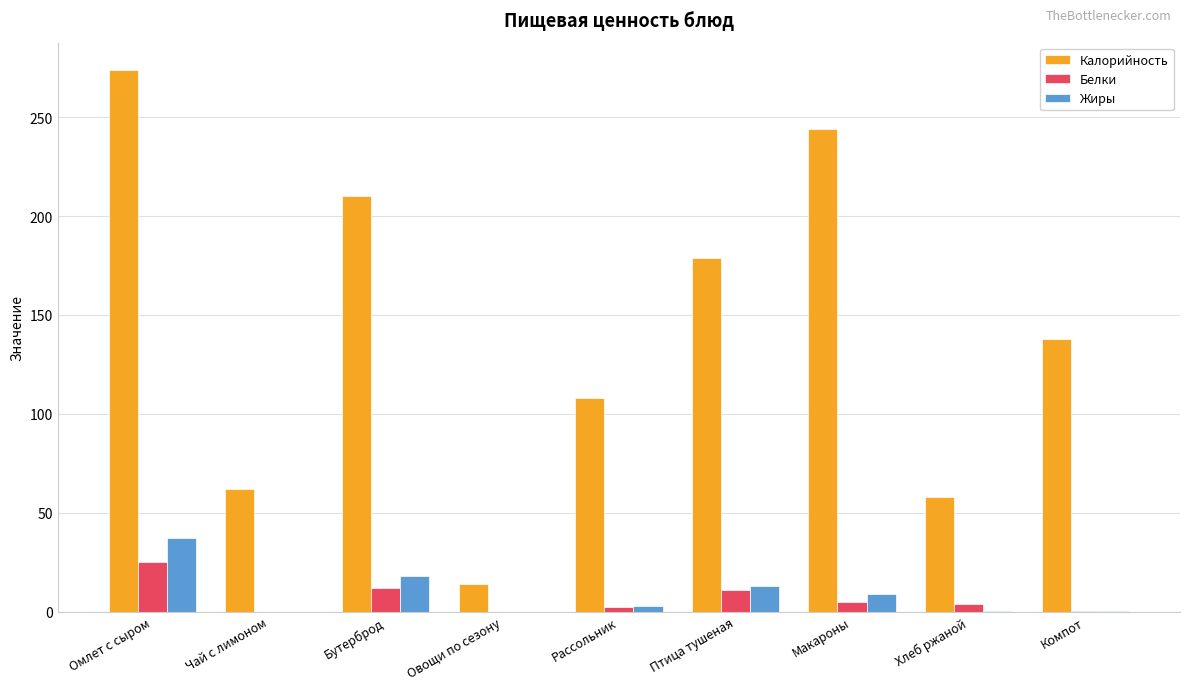

How many data points does each series have?

9